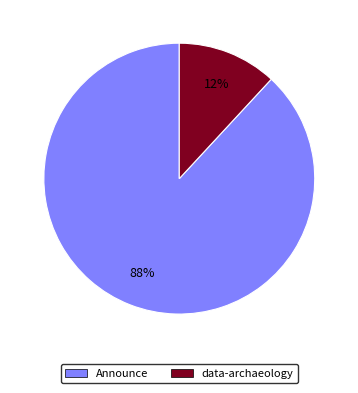

To the nearest percent, what is the combined percentage of data-archaeology and Announce?

100%